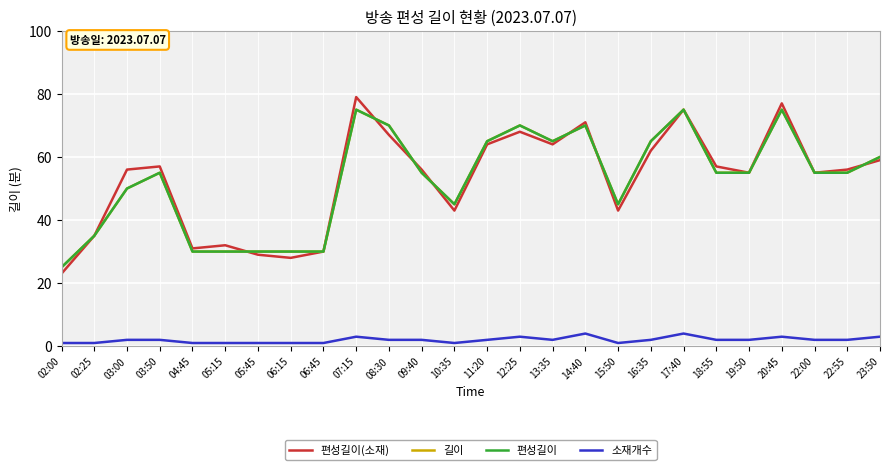

How many lines are shown in the chart?

4